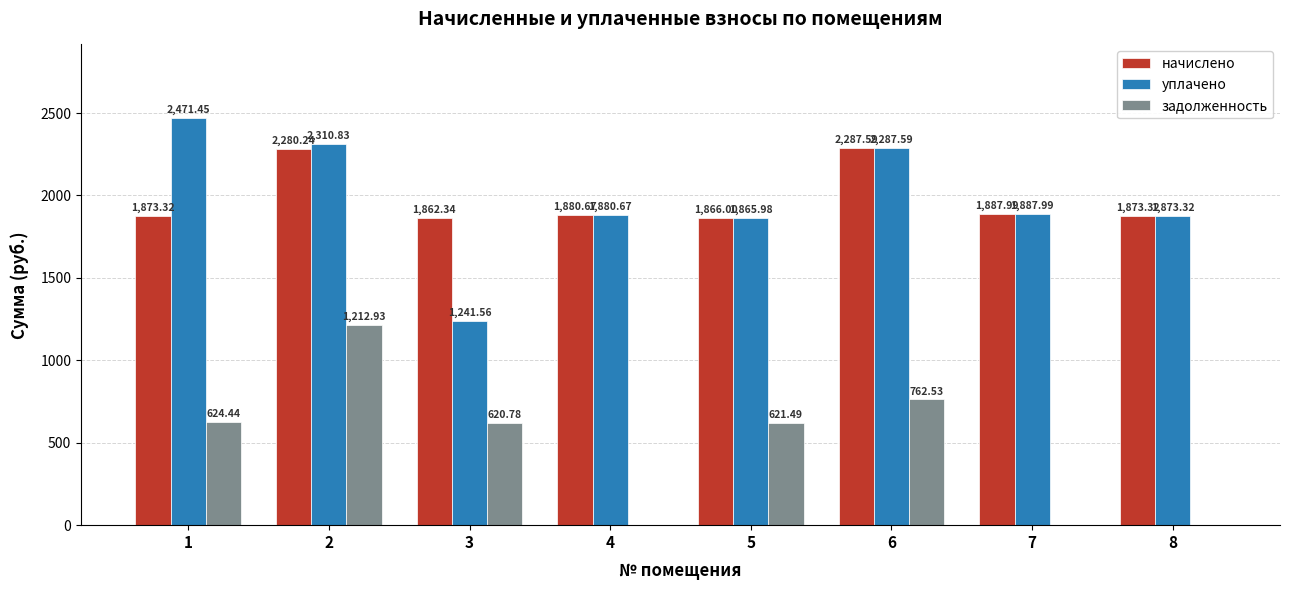

What is the total value across all series at 1?

4969.2